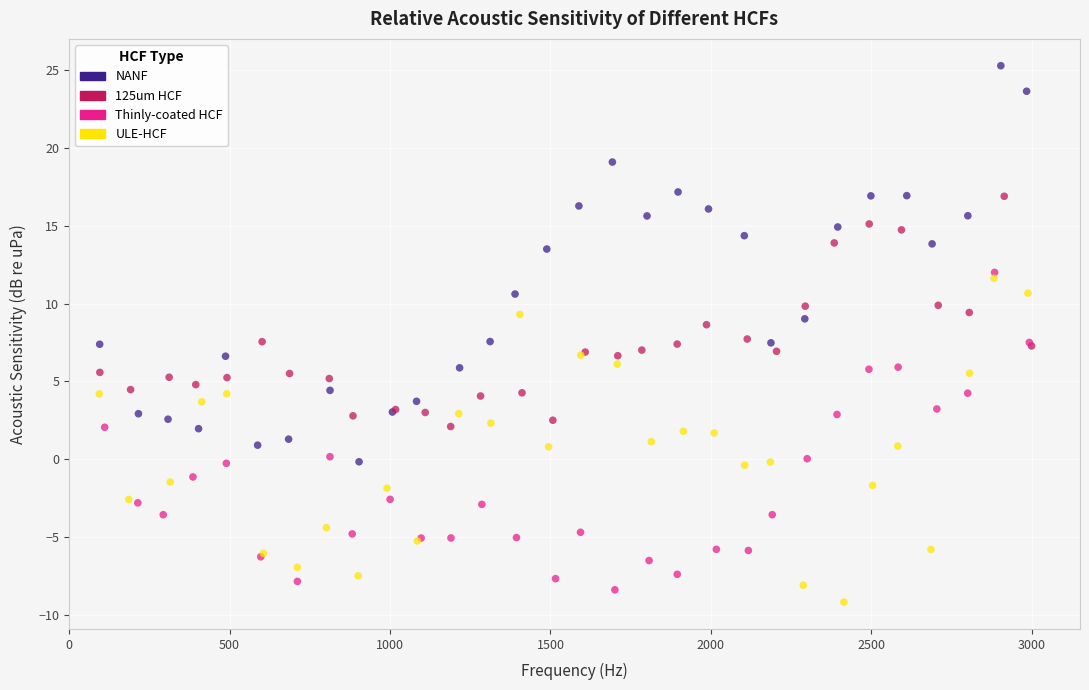

Which series contains the highest Y value?

NANF